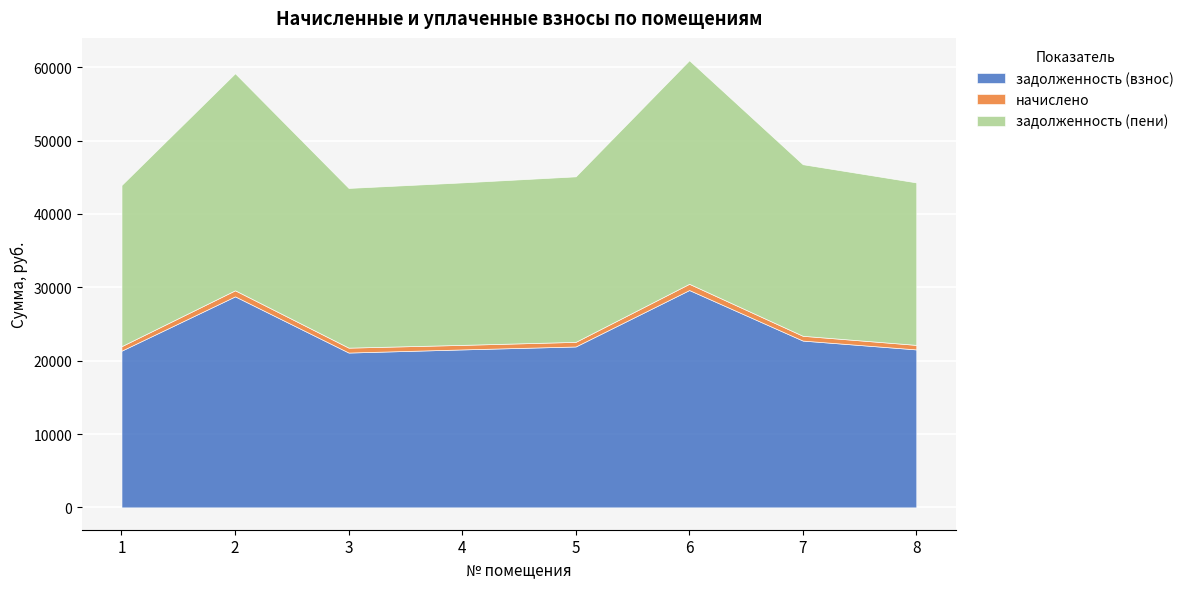

The value of начислено at 7 is 187.1. True or false?

False